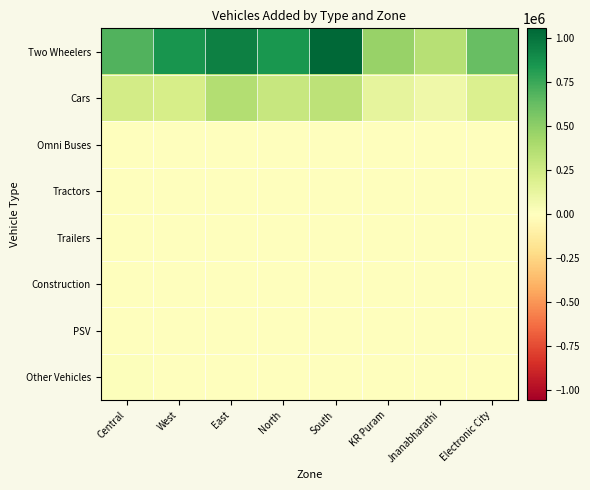

Rank the series by their maximum value, from lowest to highest.

PSV, Construction, Omni Buses, Trailers, Tractors, Other Vehicles, Cars, Two Wheelers